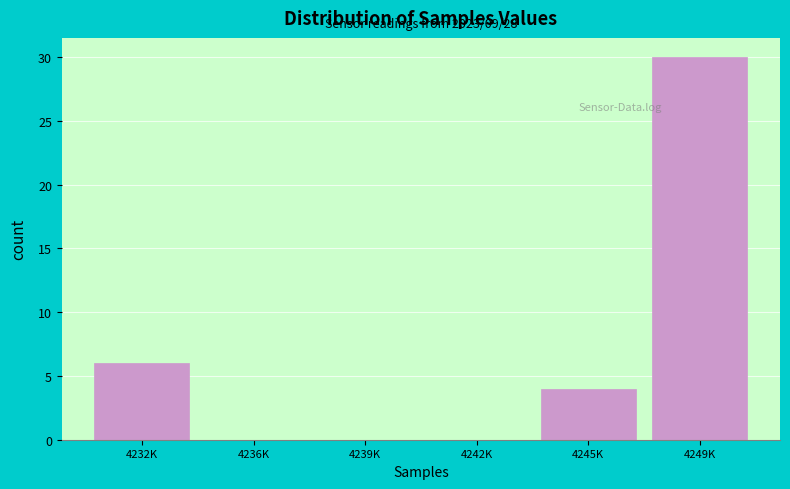

Reading left to right, extract all data points from this chart.

4232K=6	4236K=0	4239K=0	4242K=0	4245K=4	4249K=30